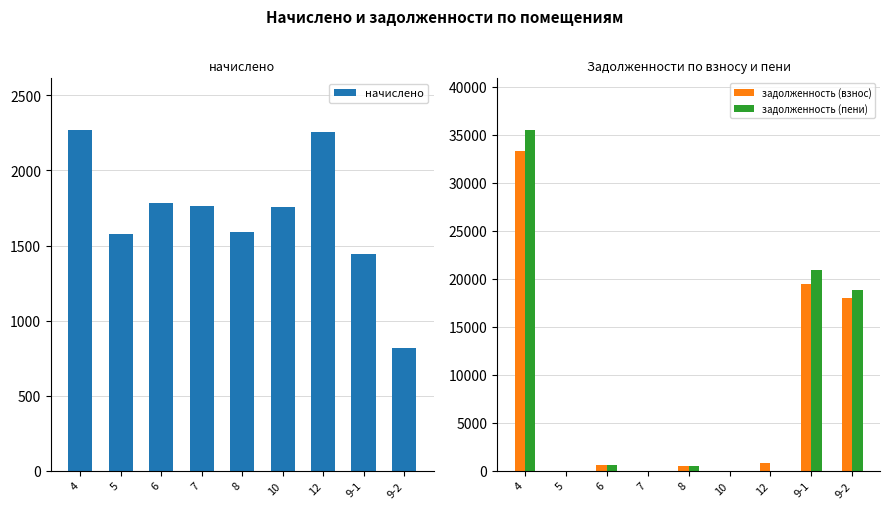

At which label does задолженность (взнос) reach its peak?

4